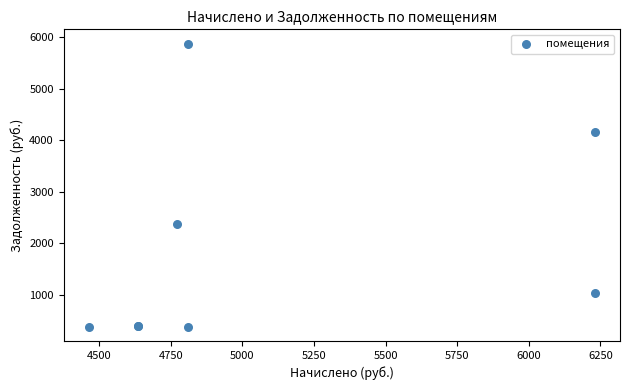

What Y value in the scatter plot is closest to 3124?

2378.6